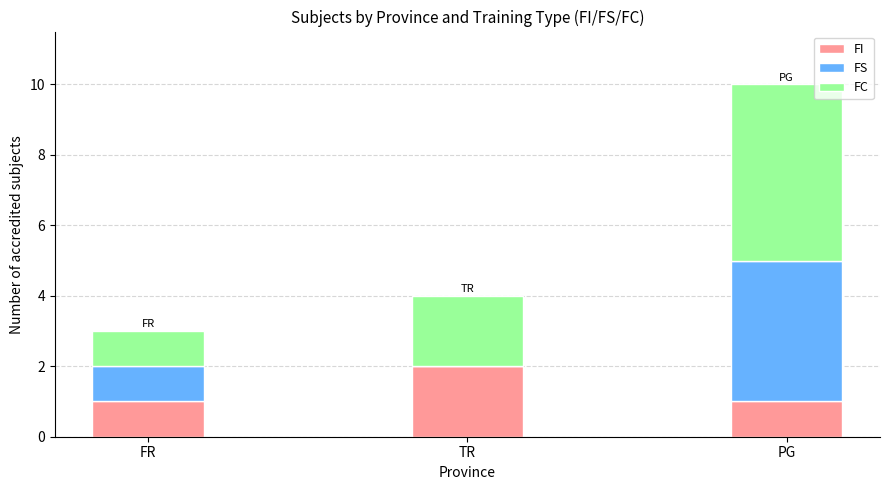

What are all the series names shown in the legend?

FI, FS, FC